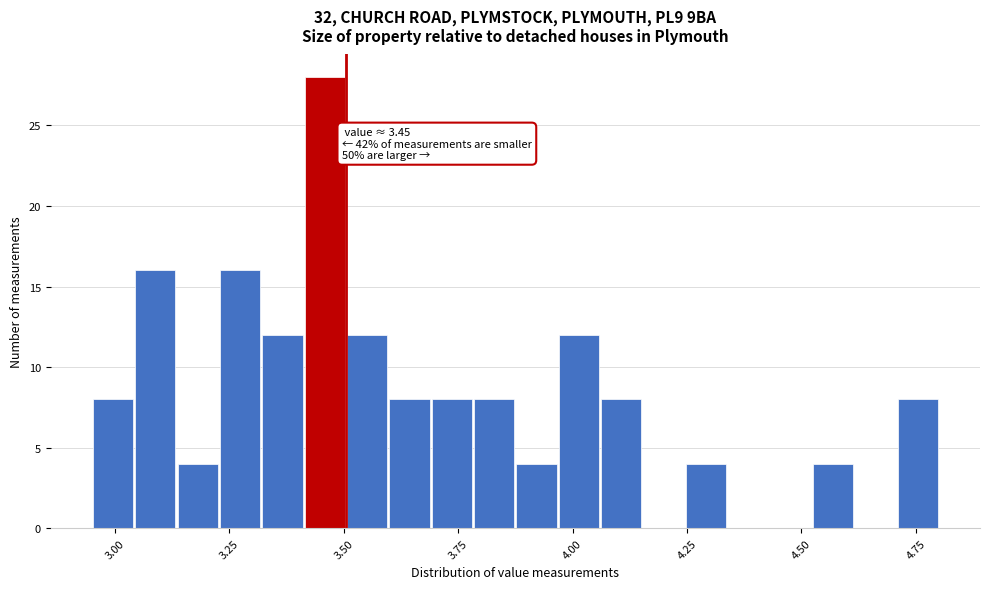

Read against the x-axis, roughly where is the centre of the tallest bar?

3.45